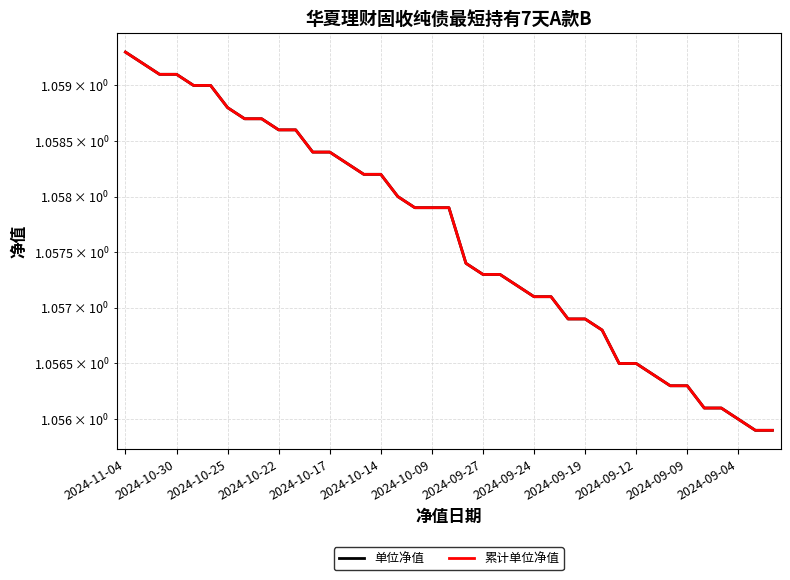

Rank the series at 2024-10-14 from highest to lowest value.

单位净值, 累计单位净值